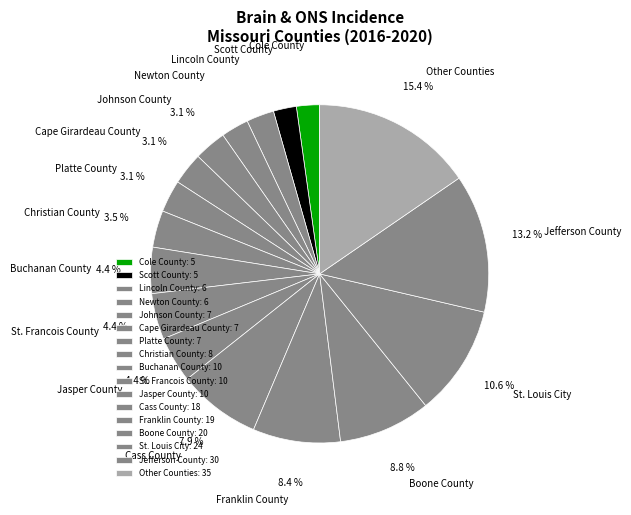

How many segments does this pie chart have?

17